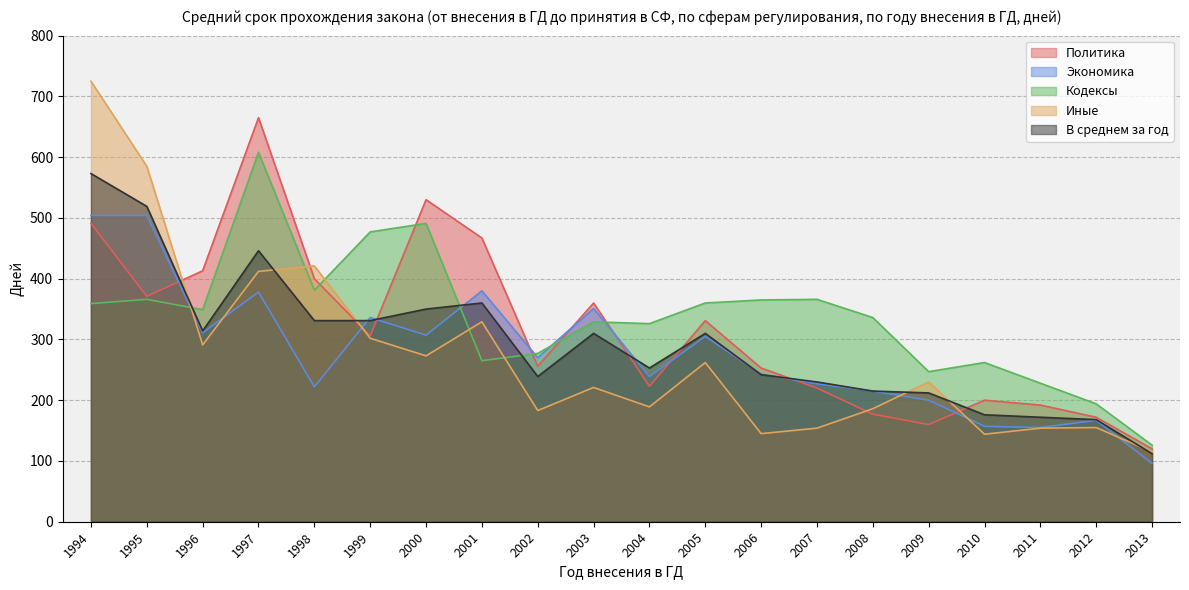

Reading left to right, what are all the values shown in this chart?

Политика: 491	371	413	665	400	306	530	467	256	360	223	331	253	220	177	160	200	192	172	120
Экономика: 504	504	311	378	222	336	307	380	270	351	239	305	243	227	215	200	157	155	167	96
Кодексы: 359	366	349	608	381	477	491	265	277	329	326	360	365	366	336	247	262	228	194	126
Иные: 725	585	291	412	421	302	273	329	183	221	189	262	145	154	186	230	144	154	155	115
В среднем за год: 573	519	314	446	331	331	350	360	239	310	253	310	242	230	215	212	176	172	168	112